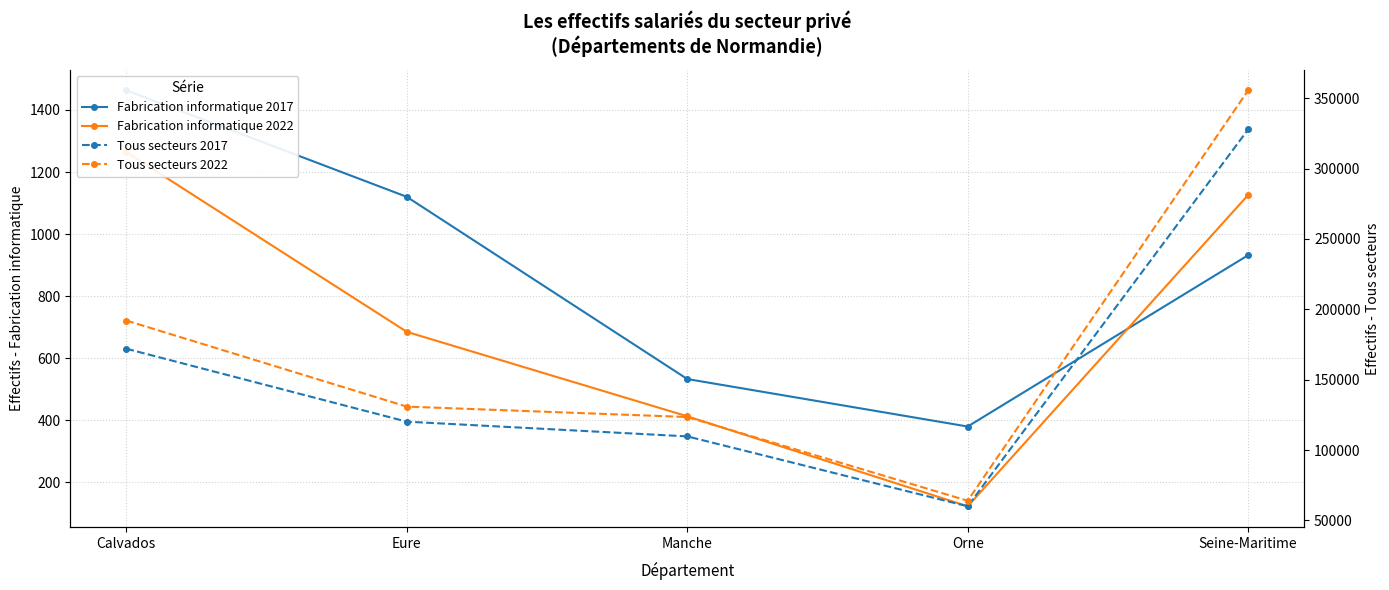

True or false: Fabrication informatique 2017 has more than 2 interior local peaks.

False